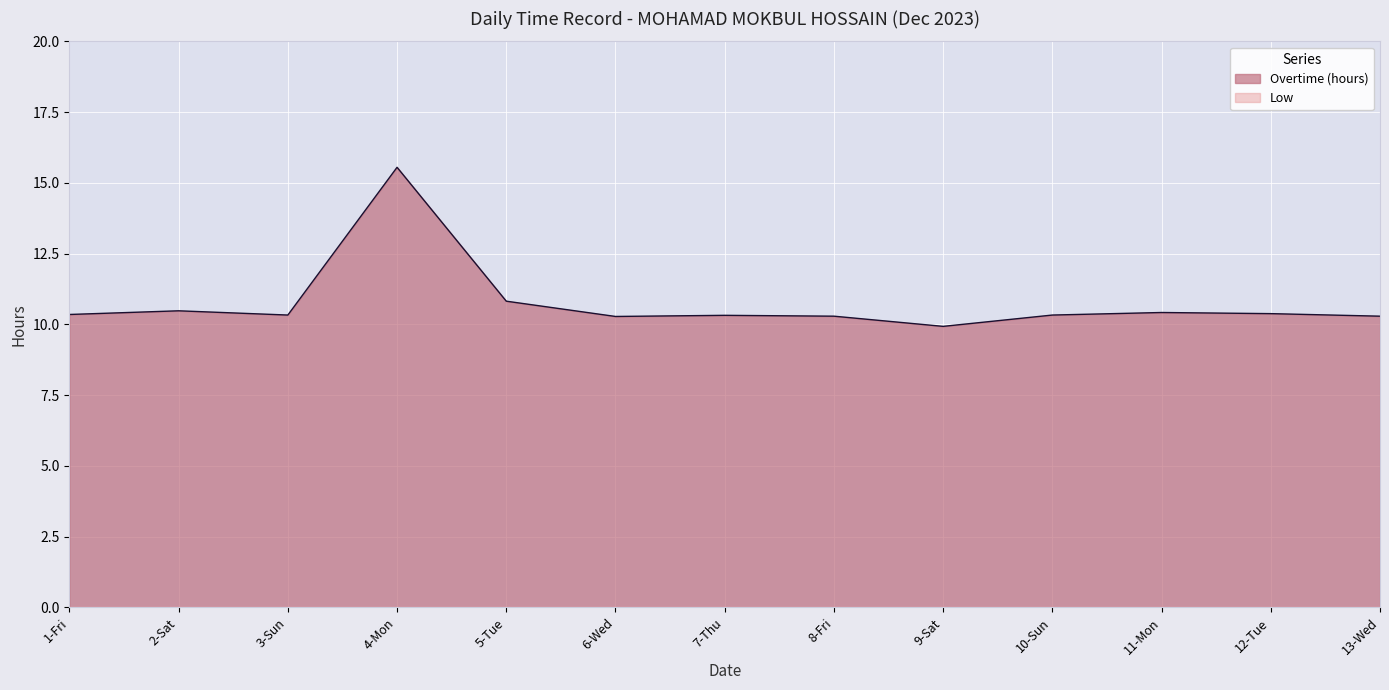

How many lines are shown in the chart?

2